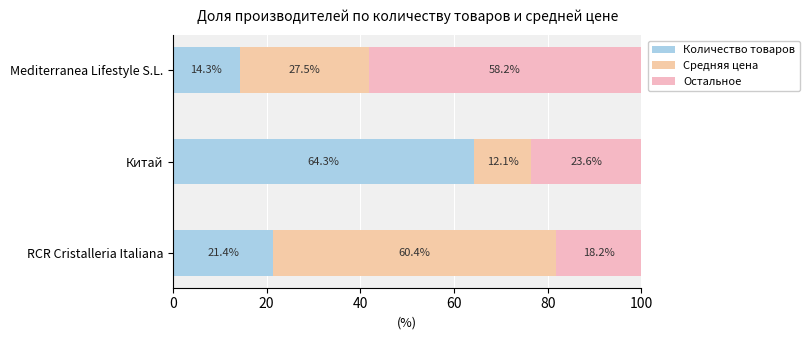

How many data points in Количество товаров are less than 21?

1